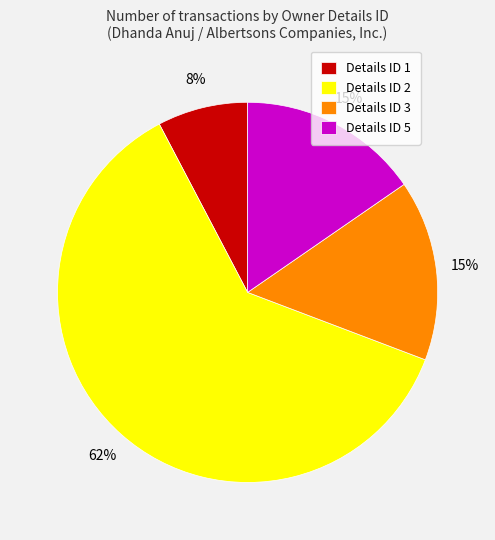

Between Details ID 3 and Details ID 1, which is larger?

Details ID 3